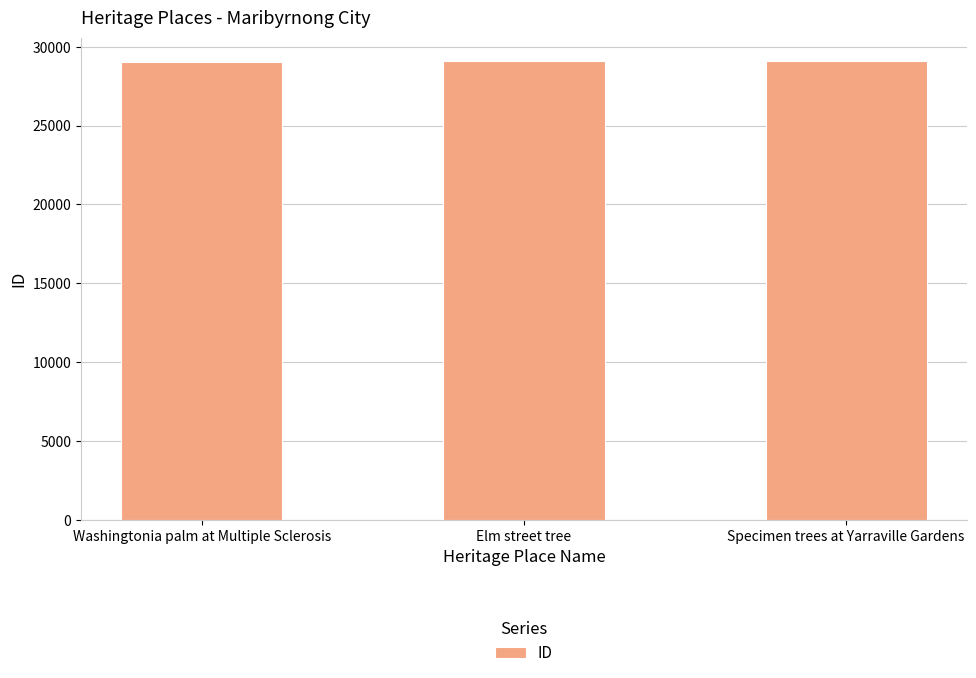

What is the sum of the values at Elm street tree and Washingtonia palm at Multiple Sclerosis?

58127